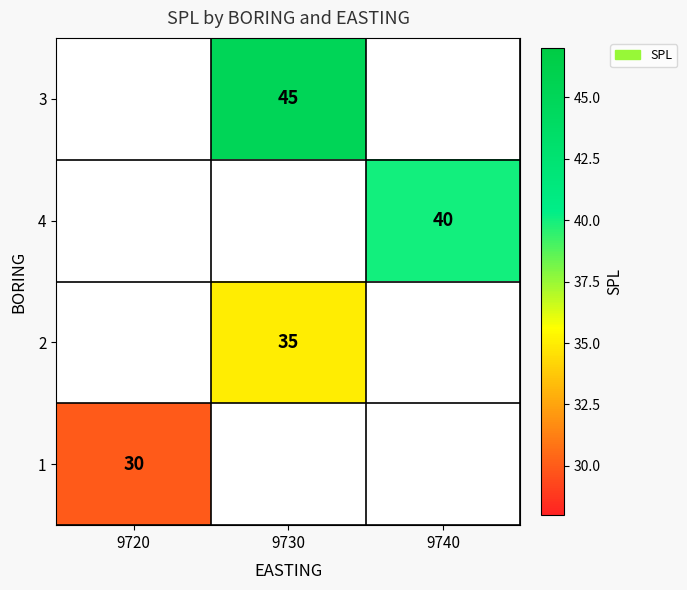

Is it true that 4 equals 40 at 9740?

True